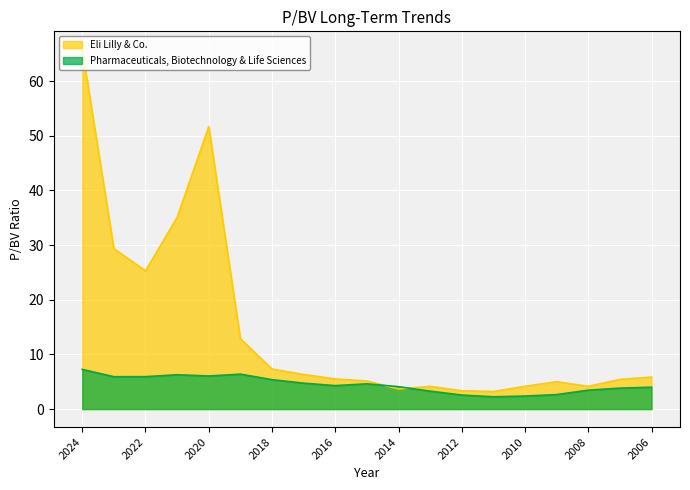

What is the difference between the second highest and second lowest values in the Eli Lilly & Co. series?

48.3